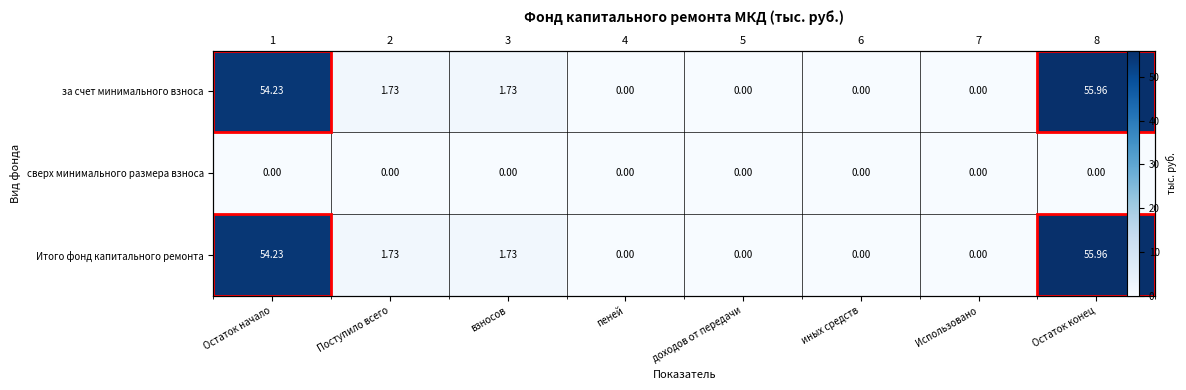

What is the total value across all series at Поступило всего?

3.5